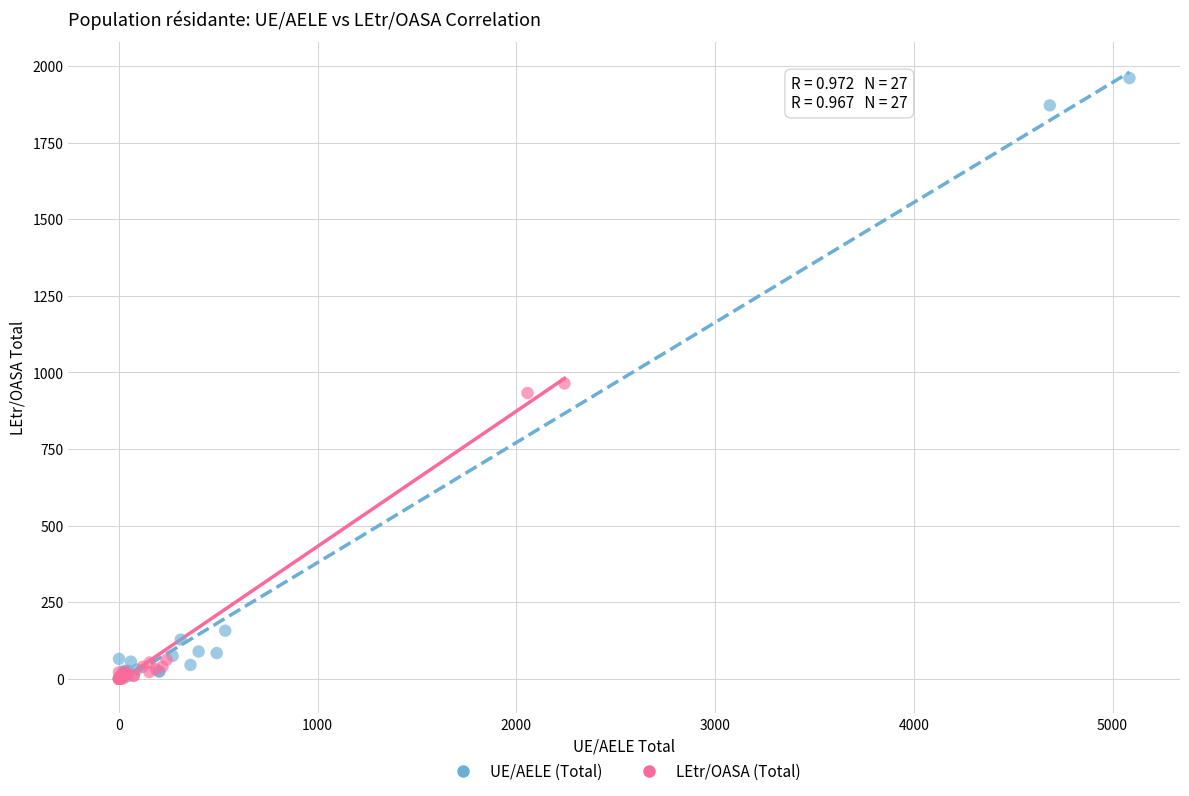

Which series contains the highest Y value?

UE/AELE (Total)